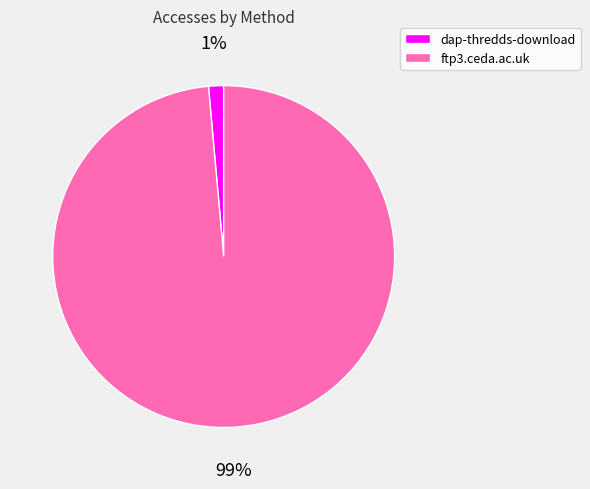

The dap-thredds-download slice represents 1% of the pie. True or false?

True